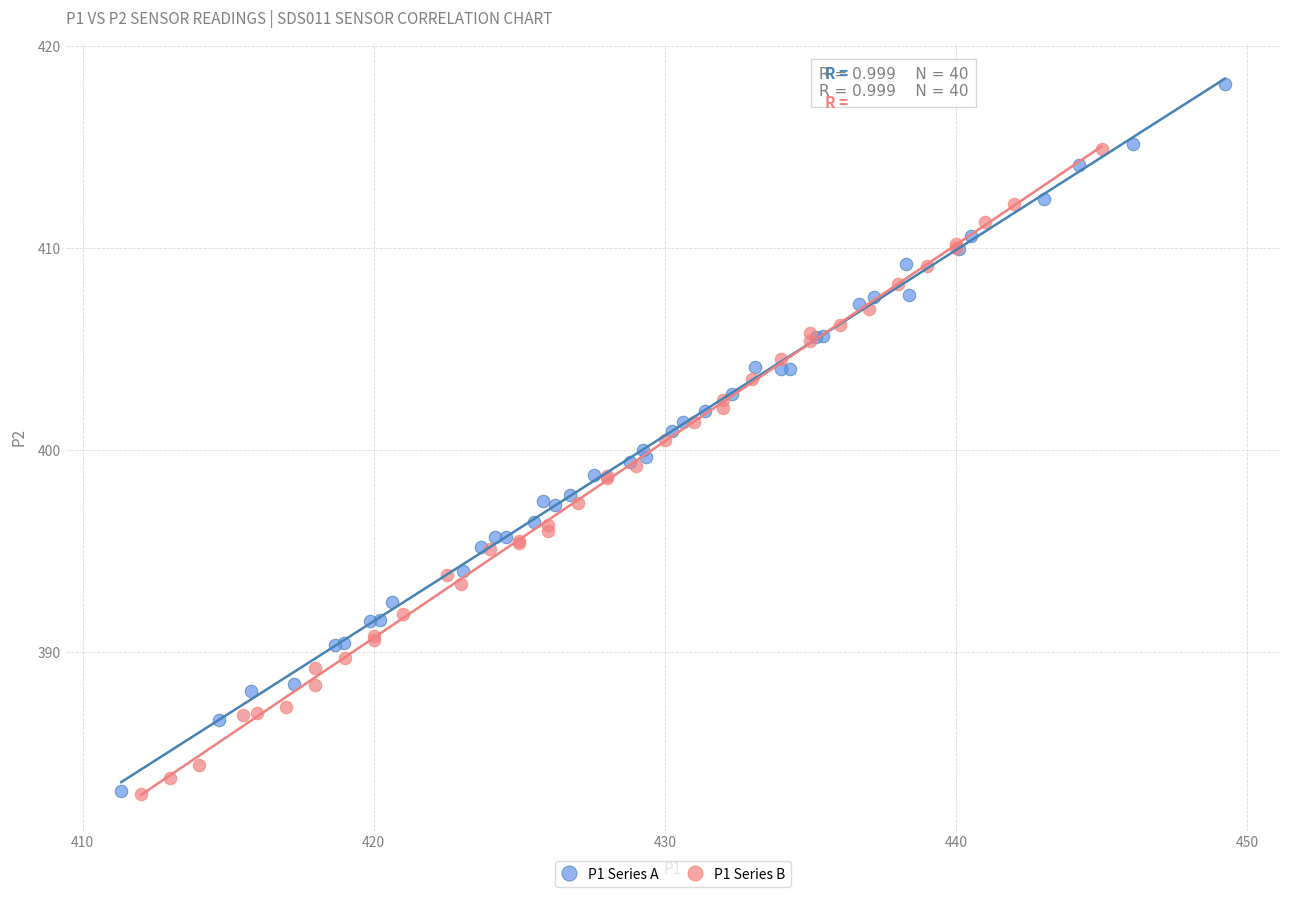

Which series contains the highest Y value?

P1 Series A